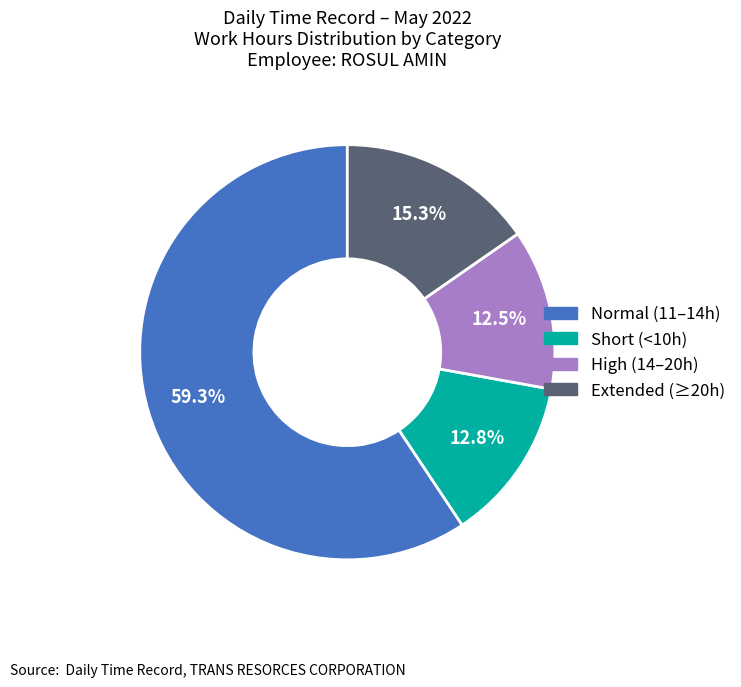

Is there any slice that represents more than half of the pie?

Yes